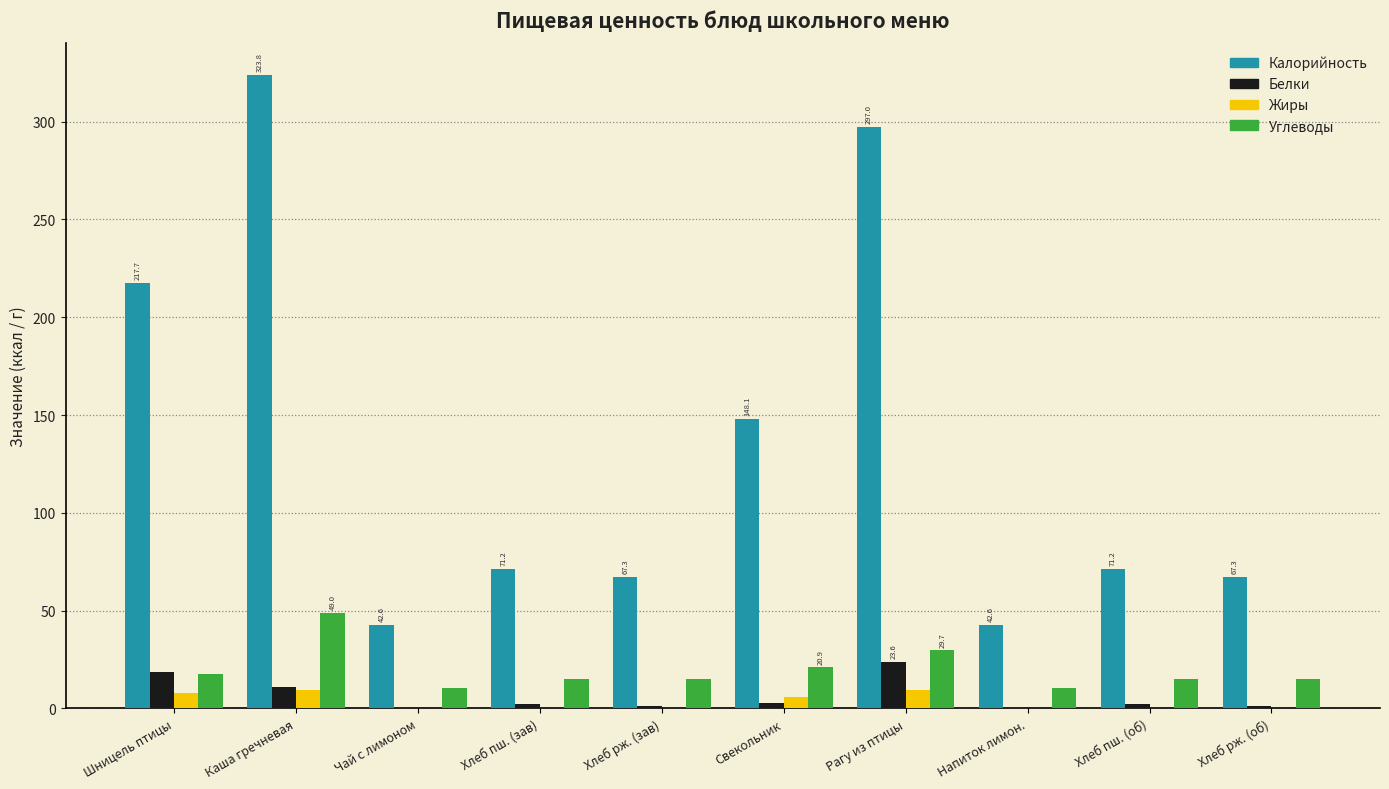

What is the average value of the Калорийность series?

134.9